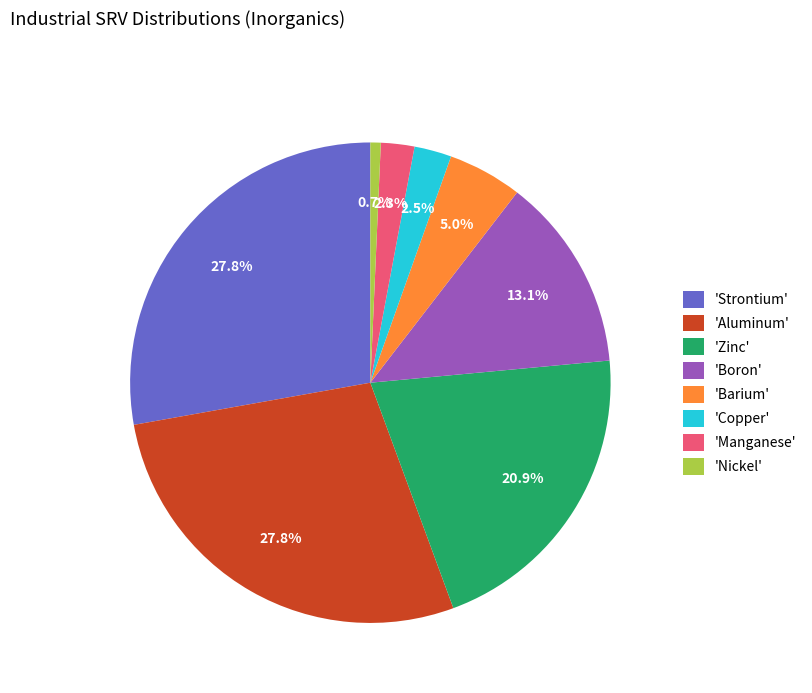

To the nearest percent, what is the average slice percentage?

12%